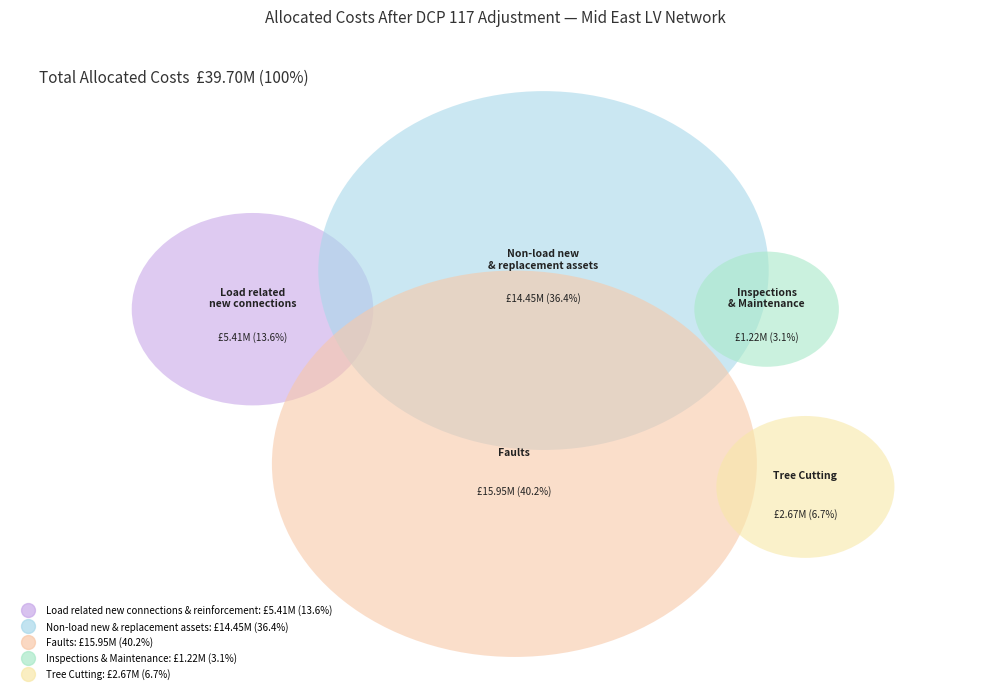

Is Non-load new & replacement assets the majority of the pie?

No